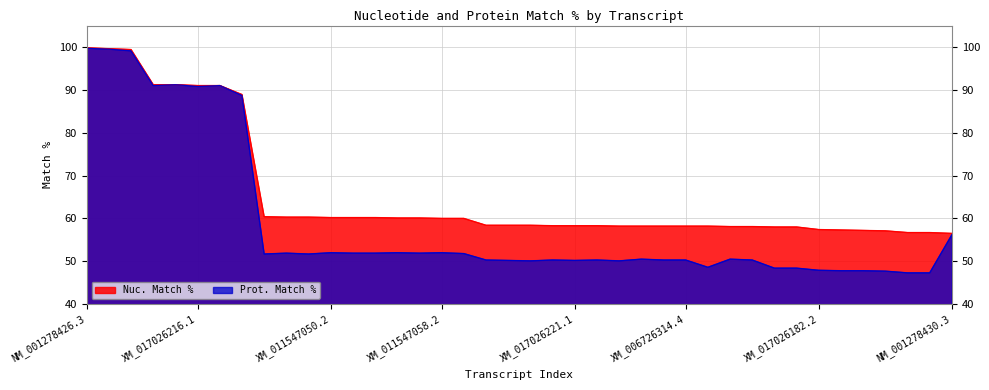

At which category does the chart reach its minimum across all series?

XM_017026186.1